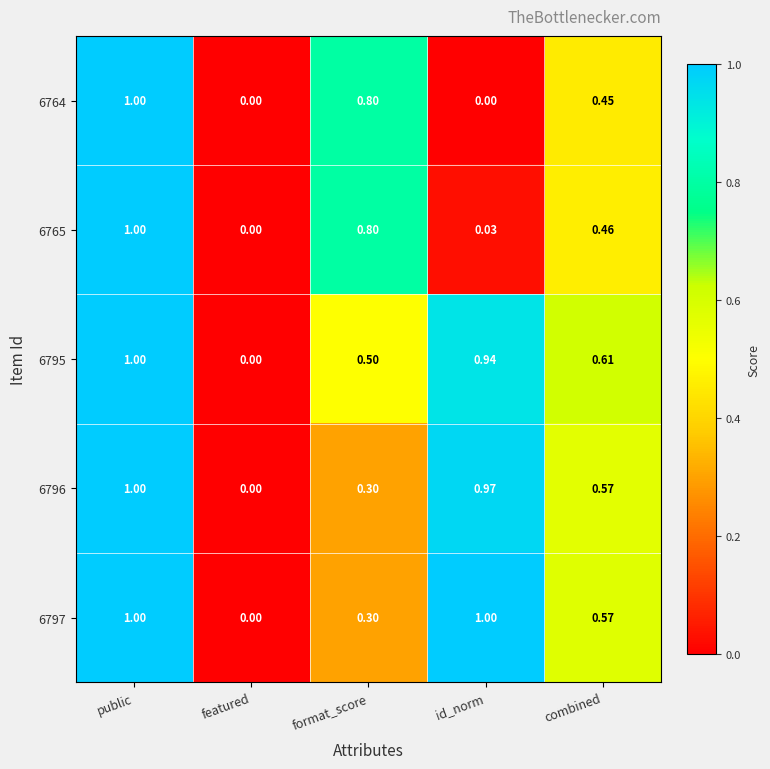

Is the value of 6797 at id_norm greater than the value of 6796 at combined?

Yes